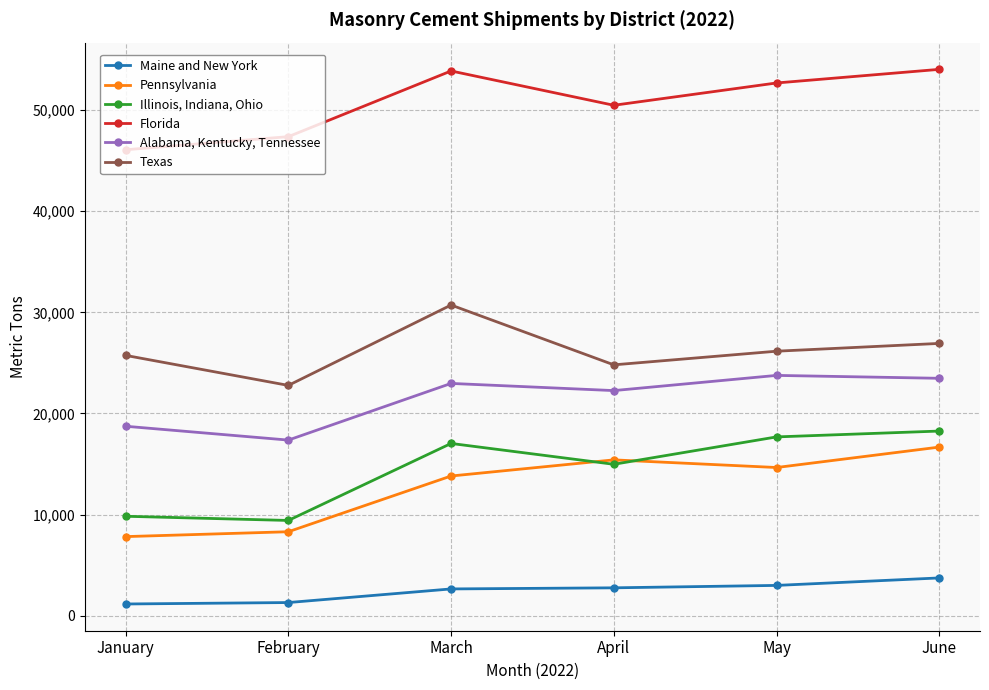

Read the Illinois, Indiana, Ohio value at June.

18263